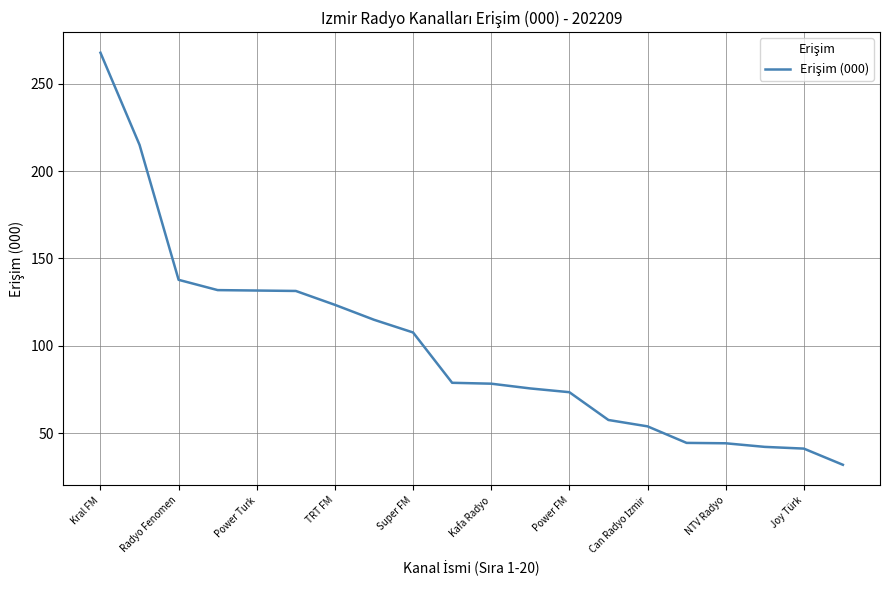

What is the maximum value shown in the chart?

267.6